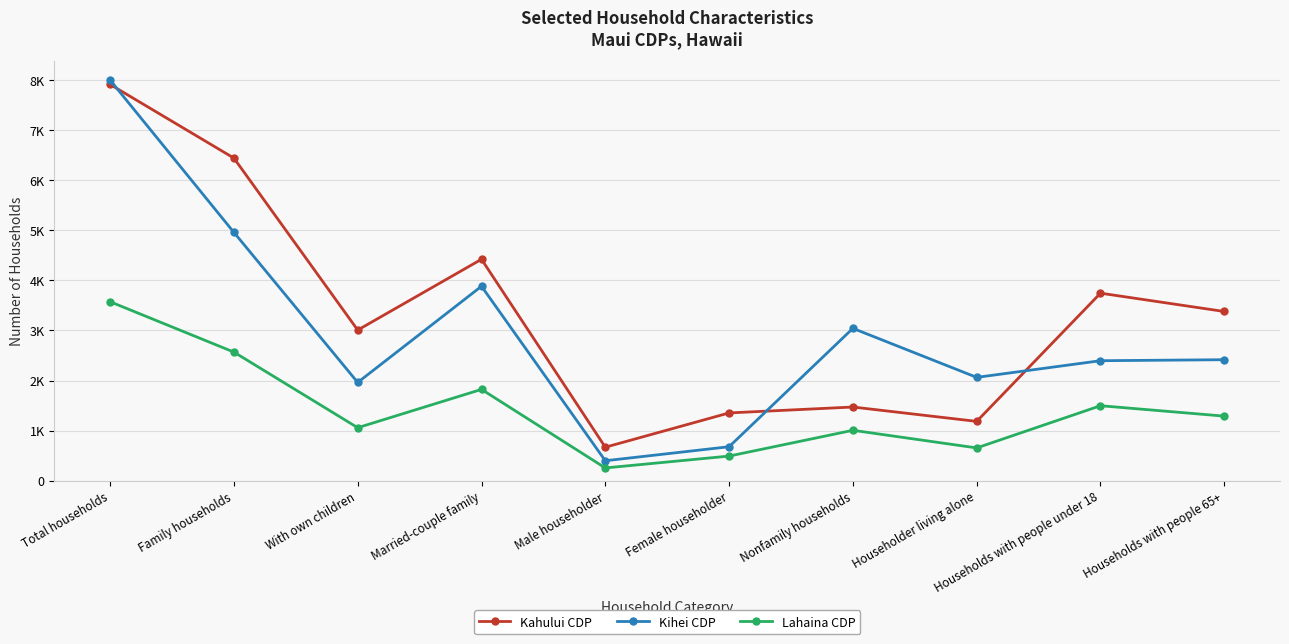

What is the label of the 1st point from the left?

Total households